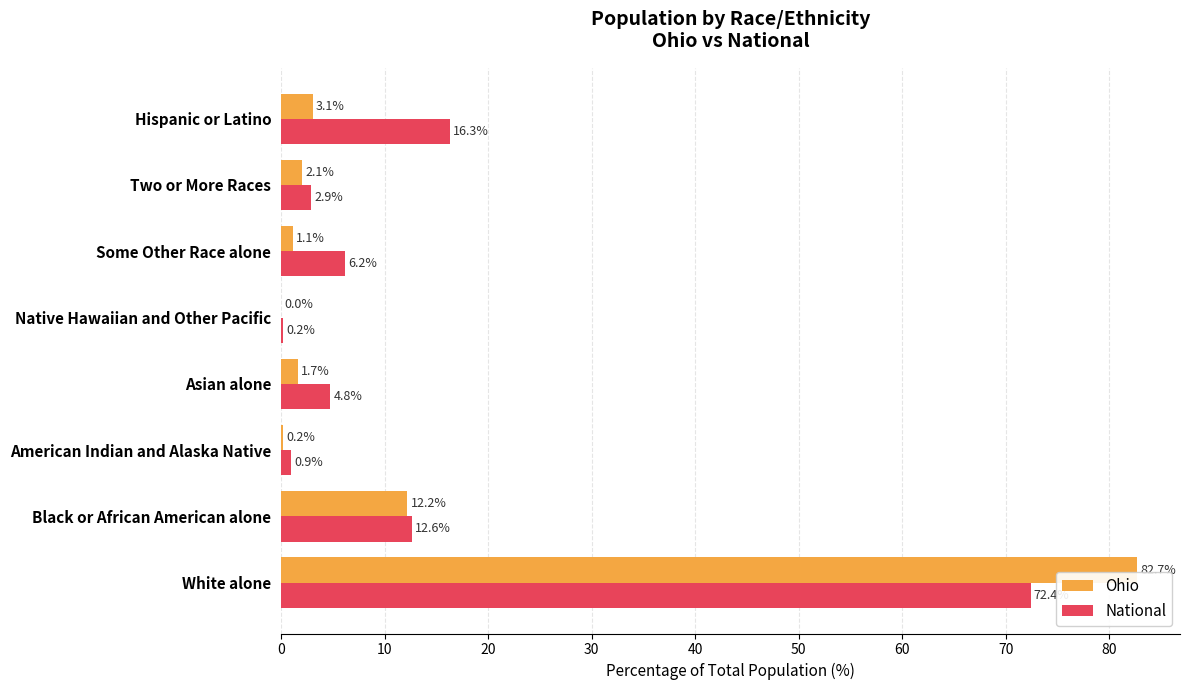

What is the sum of all Ohio values?

103.1